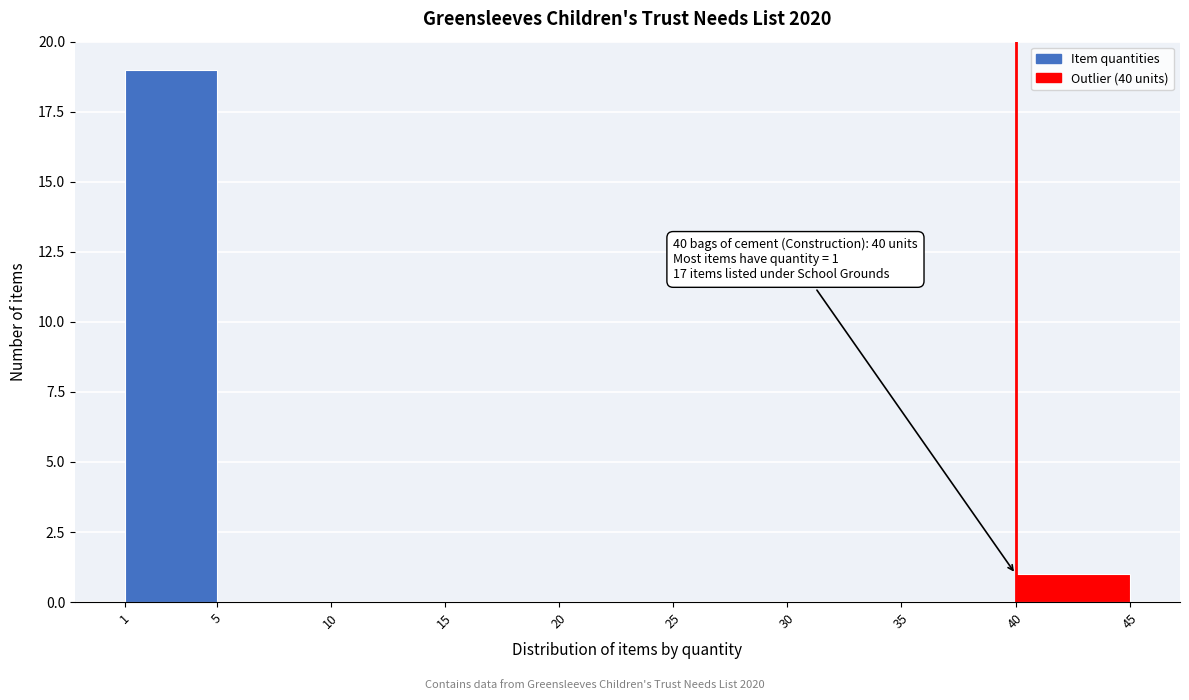

Which range on the x-axis has the tallest bar?

1 to 5